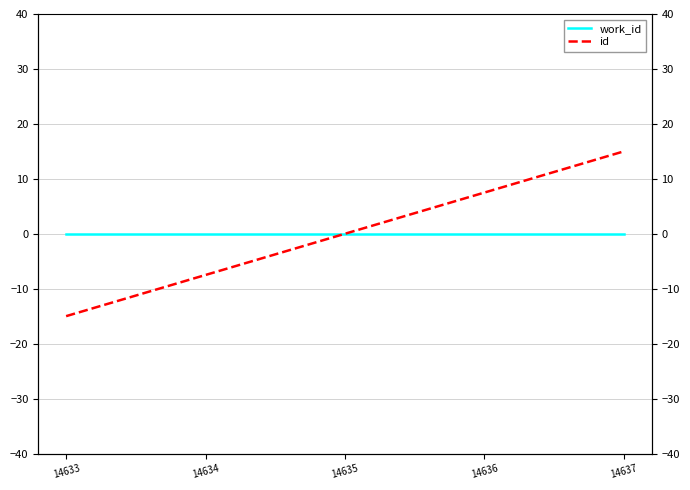

Which has a higher value, 14635 or 14633?

14635